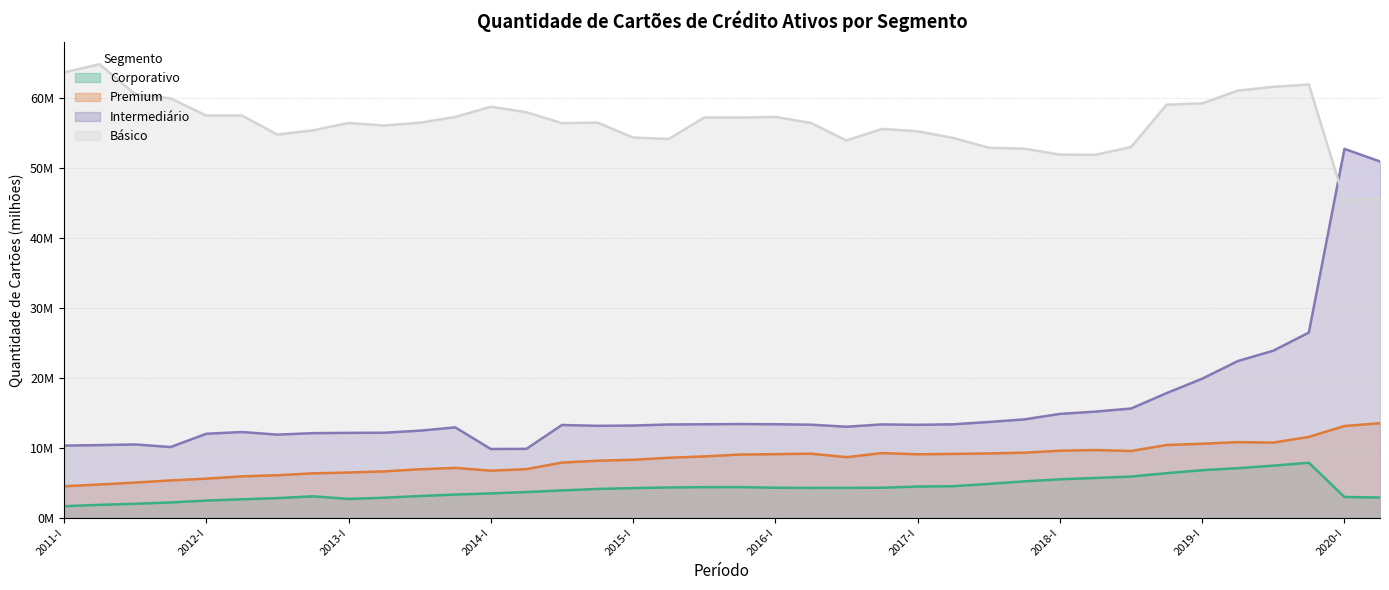

Rank the categories by Corporativo value from highest to lowest.

2019-IV, 2019-III, 2019-II, 2019-I, 2018-IV, 2018-III, 2018-II, 2018-I, 2017-IV, 2017-III, 2017-II, 2017-I, 2015-IV, 2015-III, 2015-II, 2016-IV, 2016-I, 2016-III, 2016-II, 2015-I, 2014-IV, 2014-III, 2014-II, 2014-I, 2013-IV, 2013-III, 2012-IV, 2020-I, 2020-II, 2013-II, 2012-III, 2013-I, 2012-II, 2012-I, 2011-IV, 2011-III, 2011-II, 2011-I